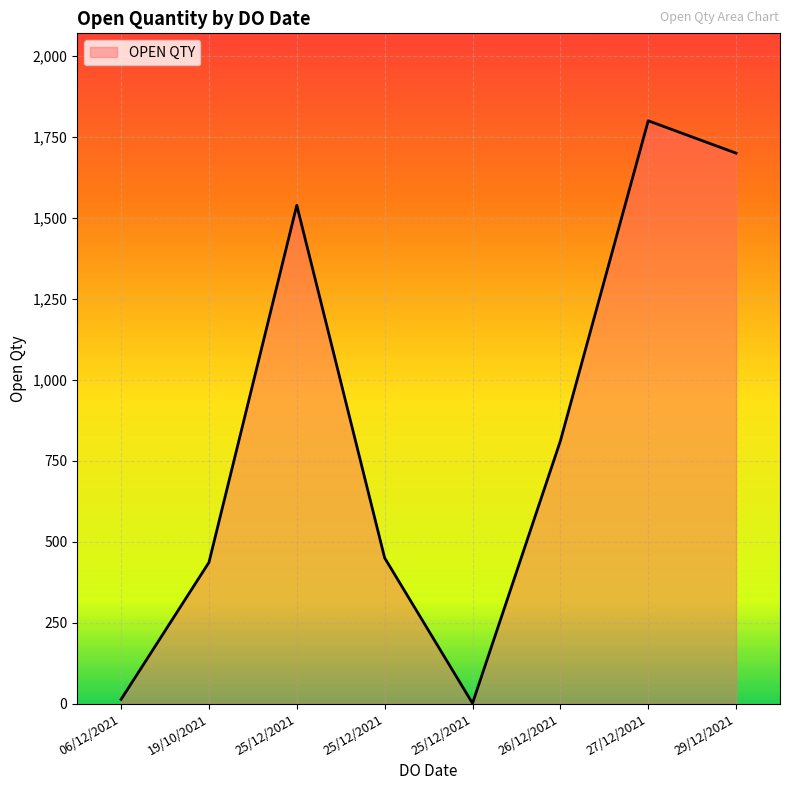

Where is the data nearest to the value 900?

26/12/2021